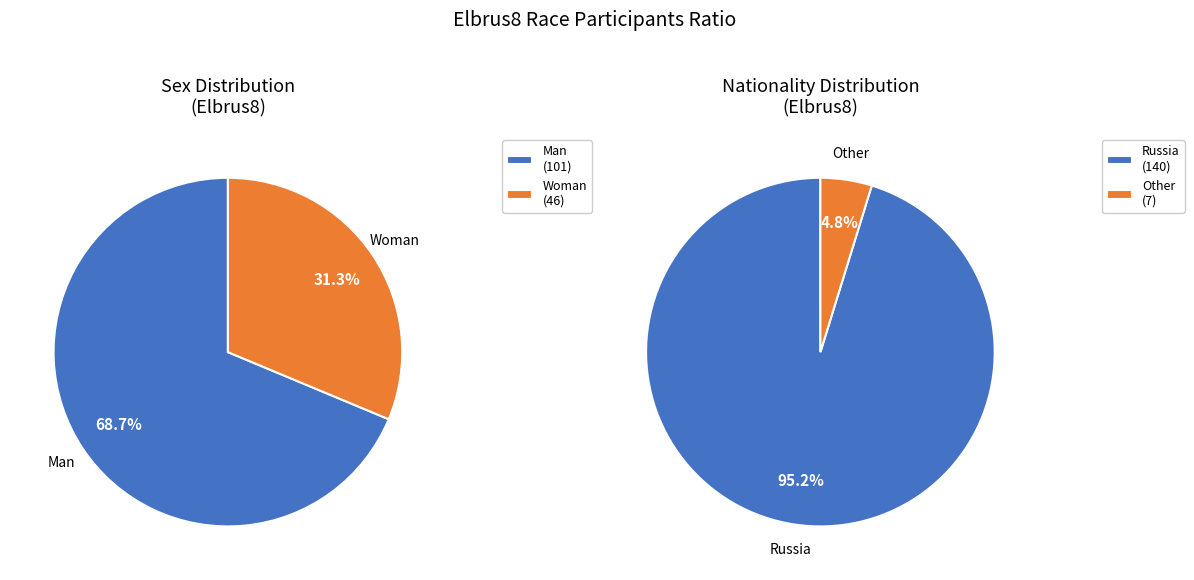

Is there any slice that represents more than half of the pie?

Yes